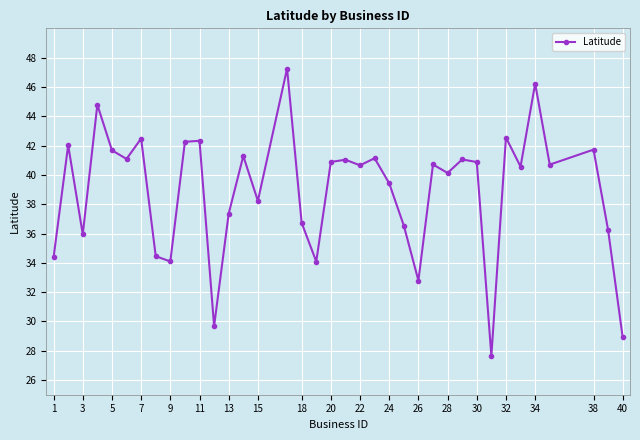

What is the greatest value displayed?

47.3